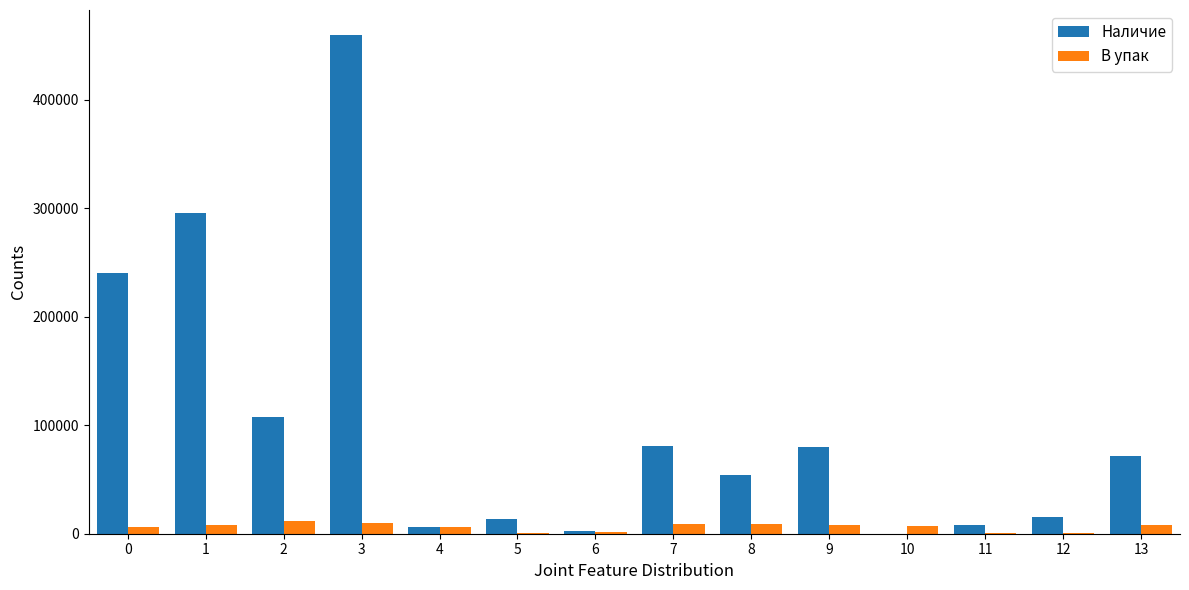

What is the maximum value shown in the chart?

460000